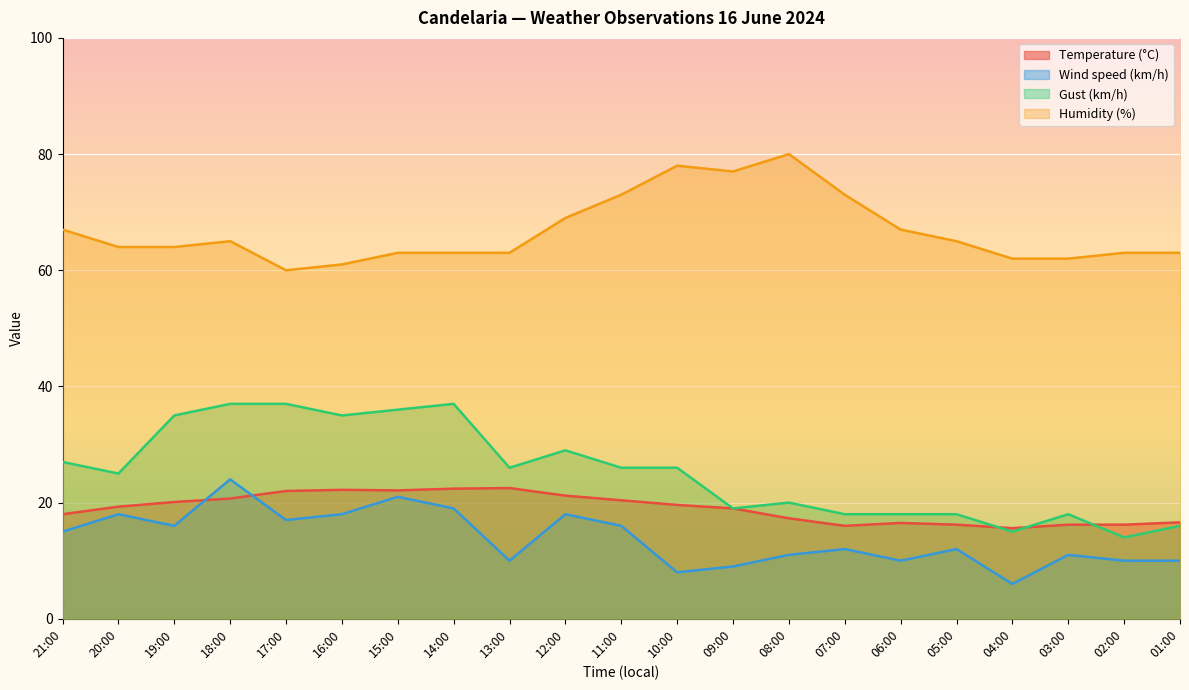

Where is the first local maximum for Humidity (%)?

18:00